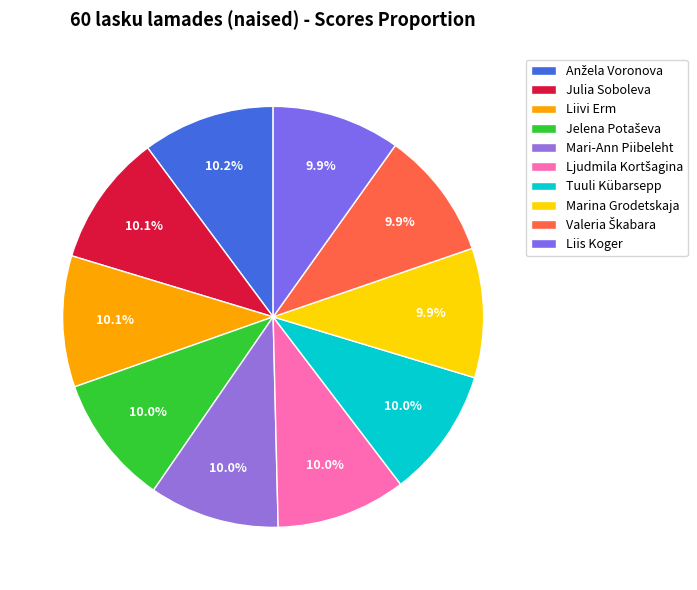

Is there a majority slice in this chart?

No